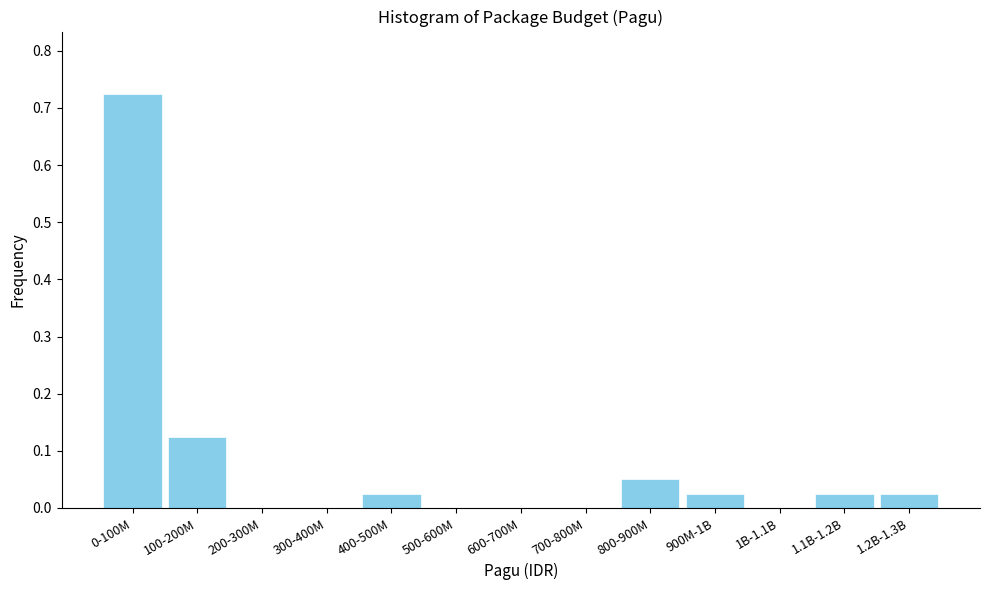

What is the sum of all values?

1.0